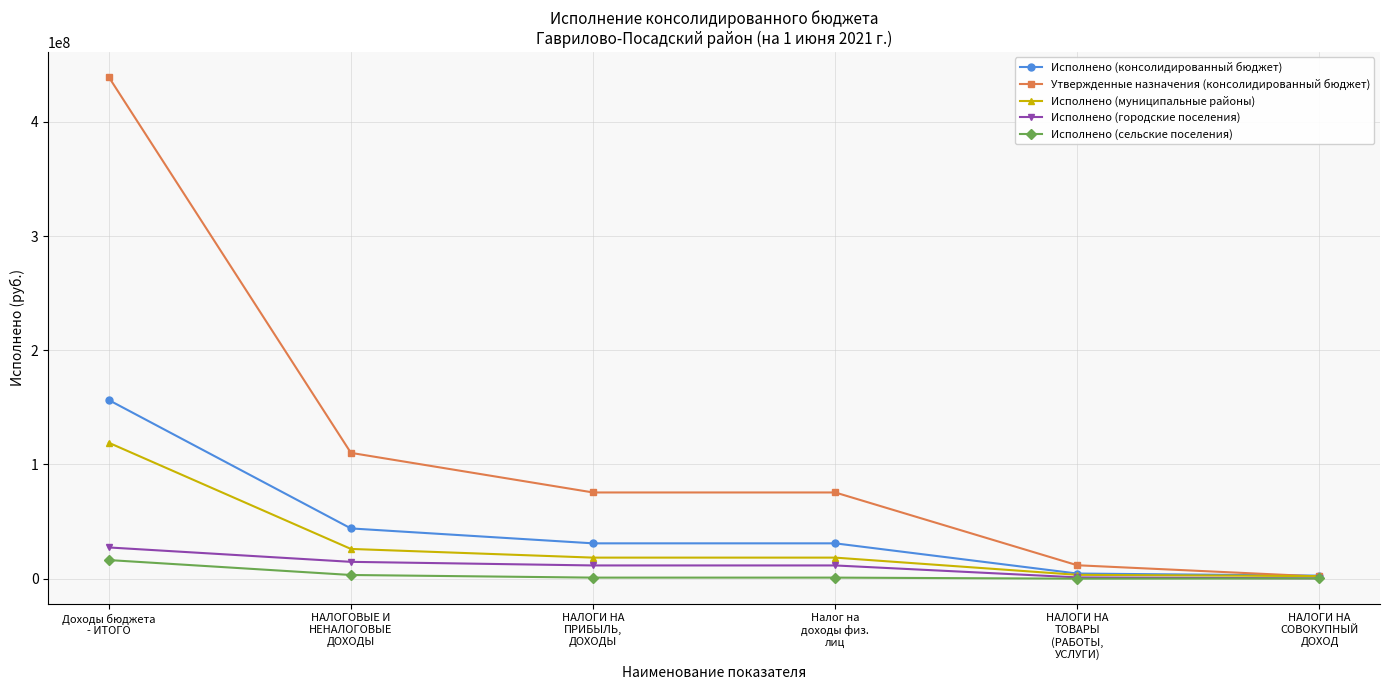

What is the value of the Исполнено (городские поселения) point at the 2nd from the left?

14738111.7